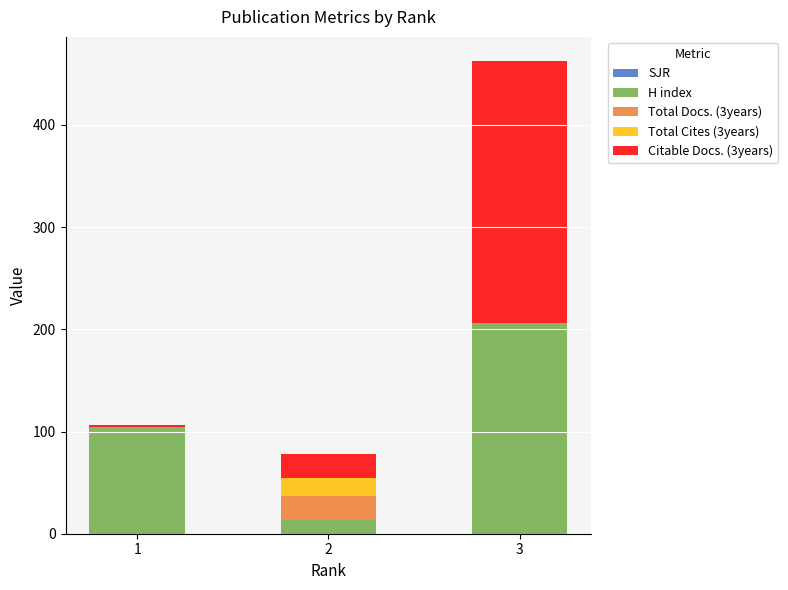

At which category is the sum across all series the highest?

3